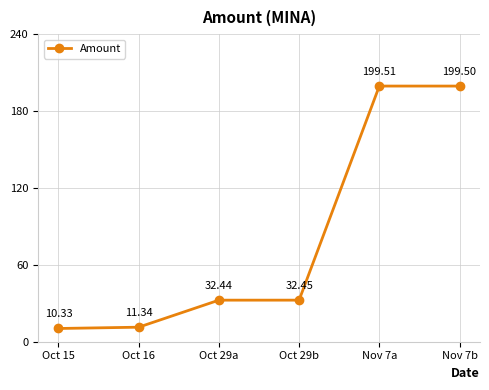

List the labels in order of value, smallest first.

Oct 15, Oct 16, Oct 29a, Oct 29b, Nov 7b, Nov 7a